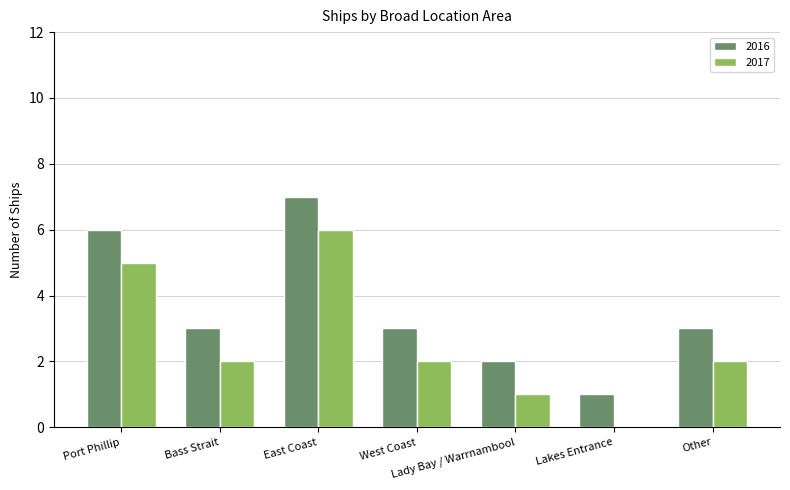

At which category is the sum across all series the highest?

East Coast